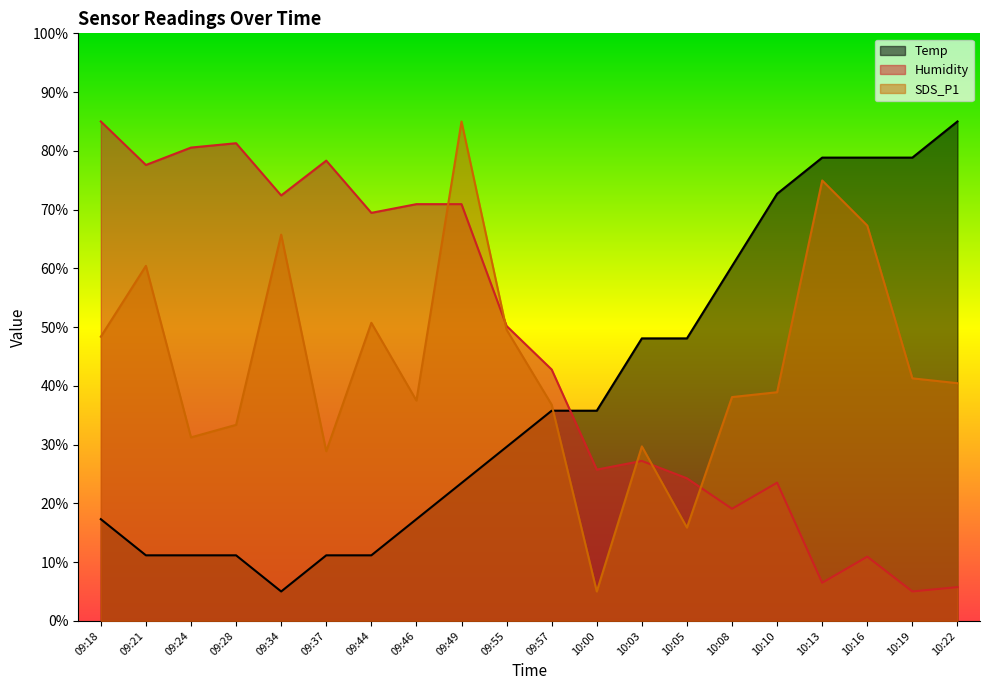

What position from the left is 10:08?

15